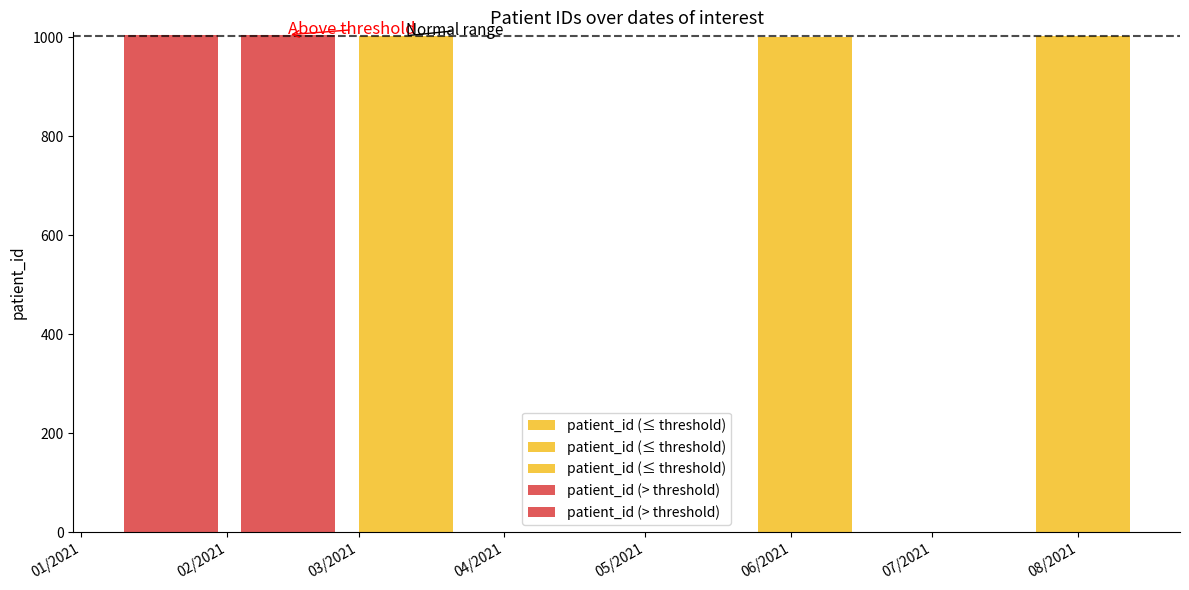

Rank the categories by value from highest to lowest.

4, 3, 2, 1, 0